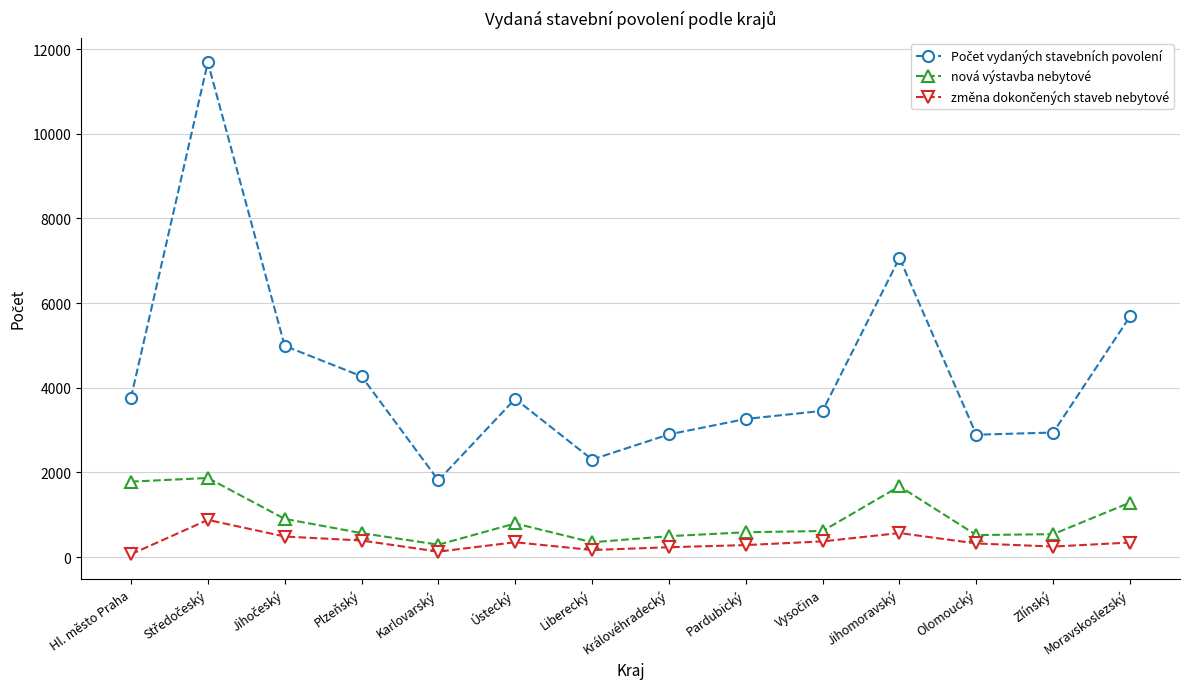

What value does the nová výstavba nebytové series have at Jihomoravský?

1672